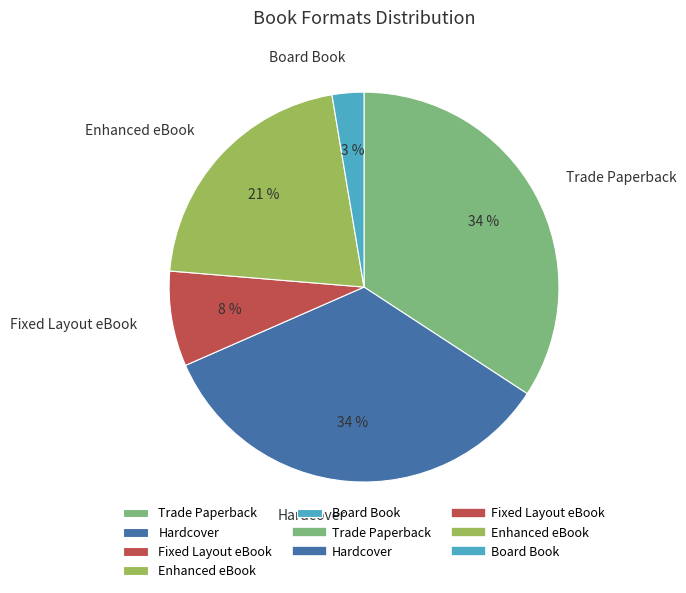

Which has a higher value, Enhanced eBook or Trade Paperback?

Trade Paperback